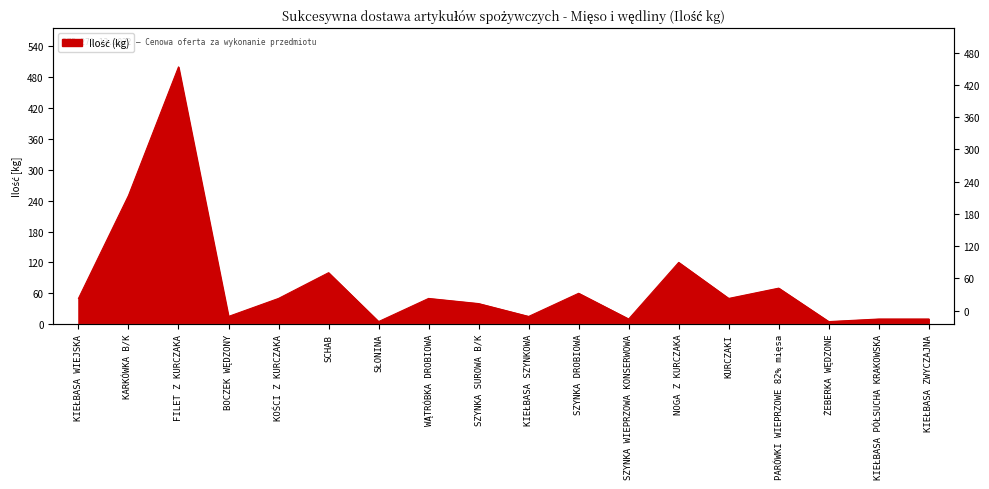

What is the label of the 18th point from the left?

KIEŁBASA ZWYCZAJNA